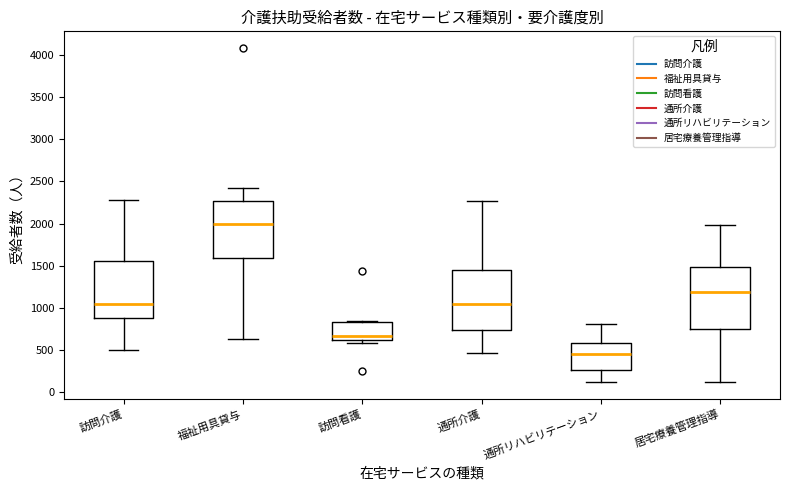

Reading left to right, transcribe this box plot: for each box, give where its median line is, the range the box spans, and where its two whiskers end, as read against the y-axis. The values are not printed on the chart, so give them approximately, as read against the axis.

訪問介護: median 1050, box 900 to 1550, whiskers 500 to 2300
福祉用具貸与: median 2000, box 1600 to 2250, whiskers 650 to 2400
訪問看護: median 650, box 600 to 850, whiskers 600 (just below the box's lower edge) to 850 (just above the box's upper edge)
通所介護: median 1050, box 750 to 1450, whiskers 450 to 2250
通所リハビリテーション: median 450, box 250 to 600, whiskers 100 to 800
居宅療養管理指導: median 1200, box 750 to 1500, whiskers 100 to 2000